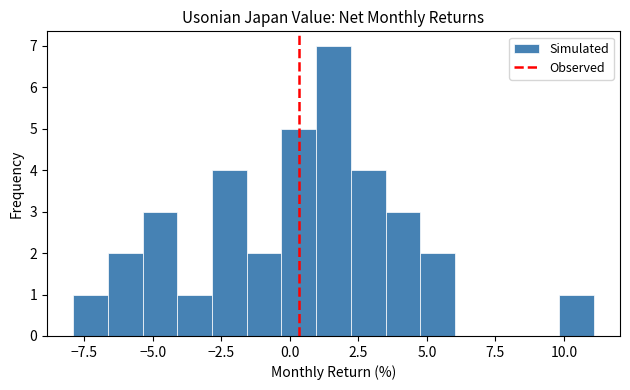

Around what value on the x-axis is the tallest bar? Give the approximate position of its centre, as read against the axis.

1.5